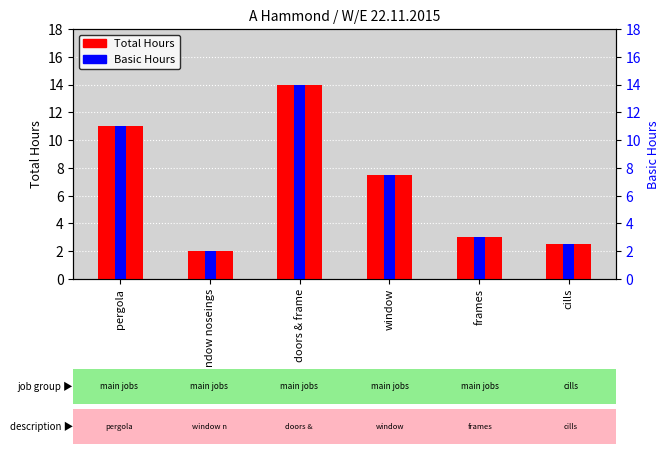

What is the sum of all Total Hours values?

40.0